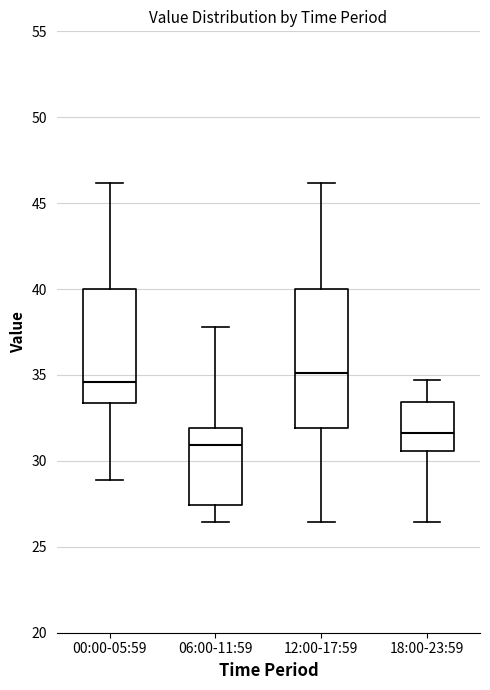

Reading left to right, read every box against the y-axis: the position of its median line, the range the box covers, and the ends of its whiskers. The values are not printed on the chart, so give them approximately, as read against the axis.

00:00-05:59: median 34.5, box 33.5 to 40.0, whiskers 29.0 to 46.0
06:00-11:59: median 31.0, box 27.5 to 32.0, whiskers 26.5 to 38.0
12:00-17:59: median 35.0, box 32.0 to 40.0, whiskers 26.5 to 46.0
18:00-23:59: median 31.5, box 30.5 to 33.5, whiskers 26.5 to 34.5